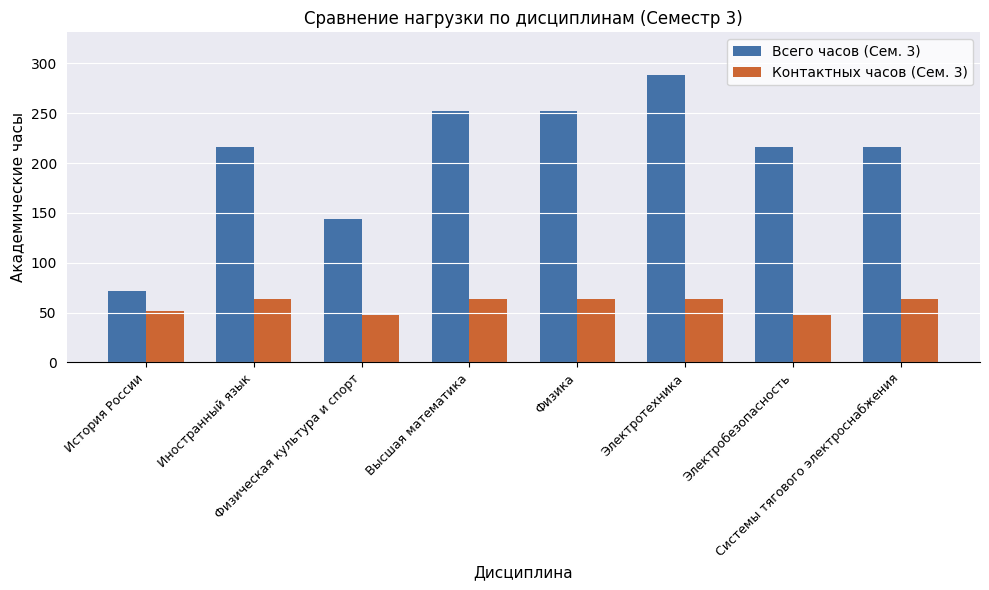

Rank the series at История России from lowest to highest value.

Контактных часов (Сем. 3), Всего часов (Сем. 3)